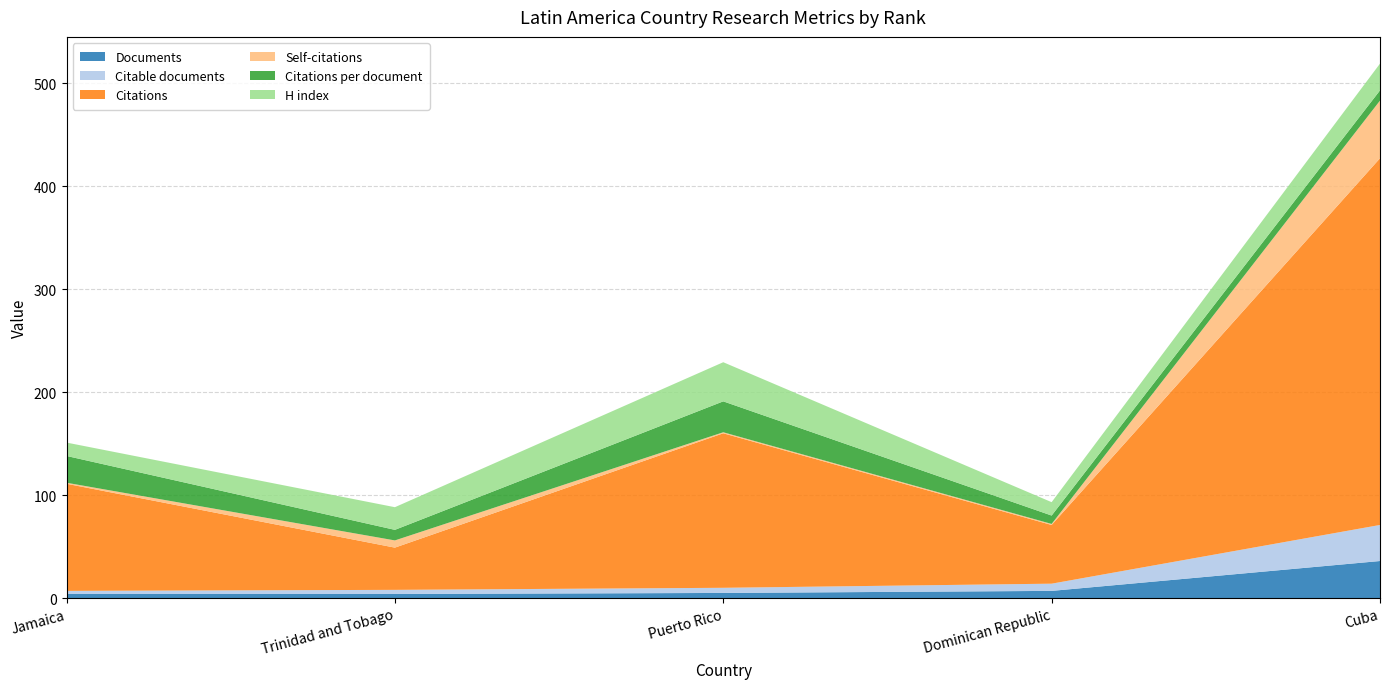

Reading left to right, what are all the values shown in this chart?

Documents: 4.0	4.0	5.0	7.0	36.0
Citable documents: 3.0	4.0	5.0	7.0	35.0
Citations: 104.0	41.0	150.0	57.0	356.0
Self-citations: 1.0	7.0	1.0	1.0	56.0
Citations per document: 26.0	10.2	30.0	8.1	9.9
H index: 13.0	22.0	38.0	13.0	26.0